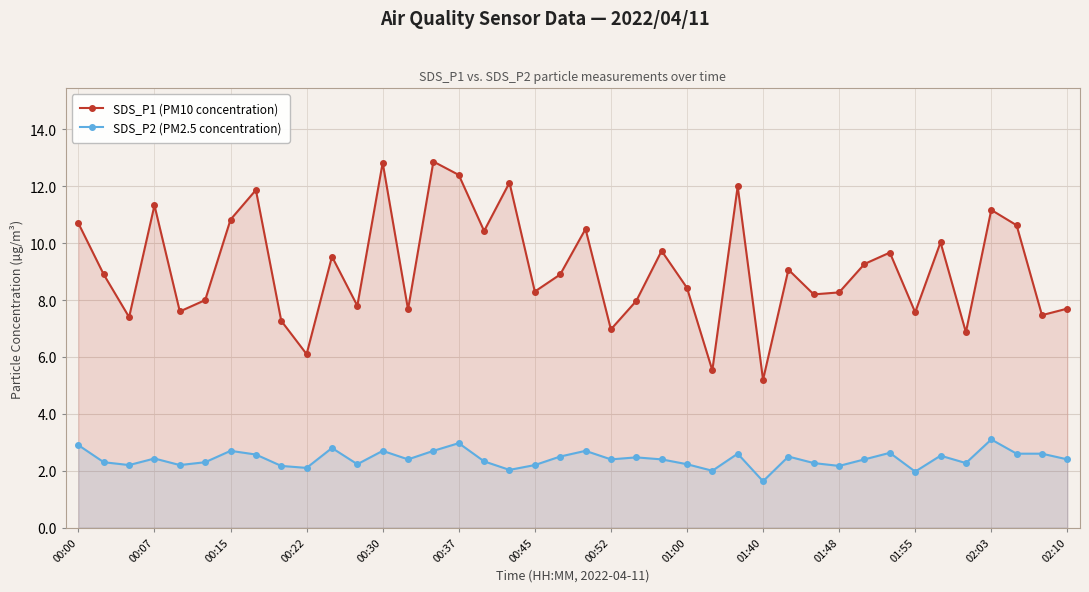

How many lines are shown in the chart?

2